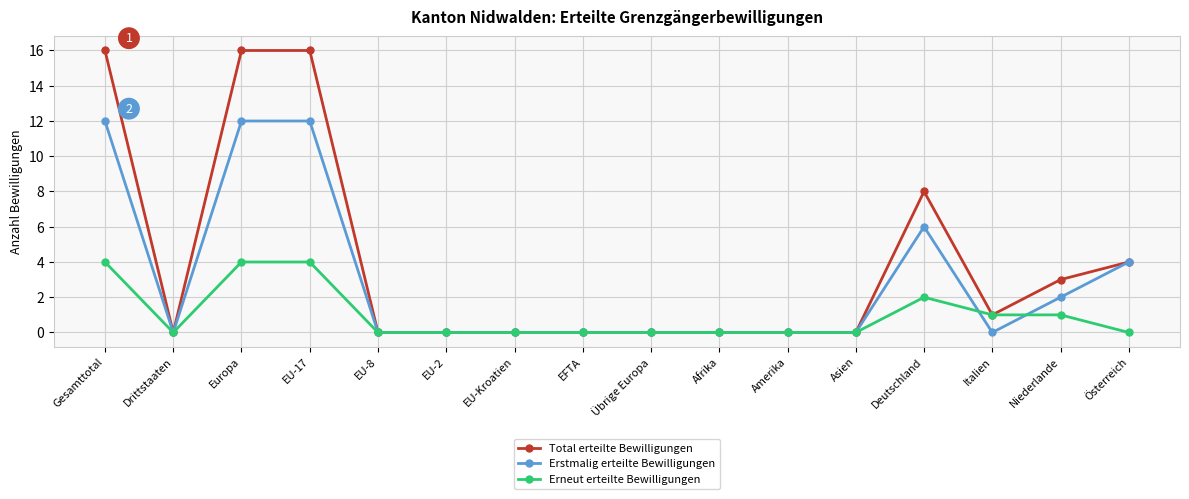

What is the maximum value for Erstmalig erteilte Bewilligungen?

12